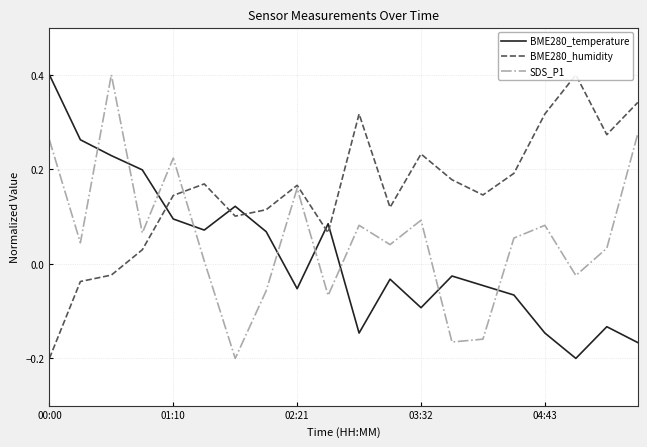

Which category has the lowest value in the SDS_P1 series?

6